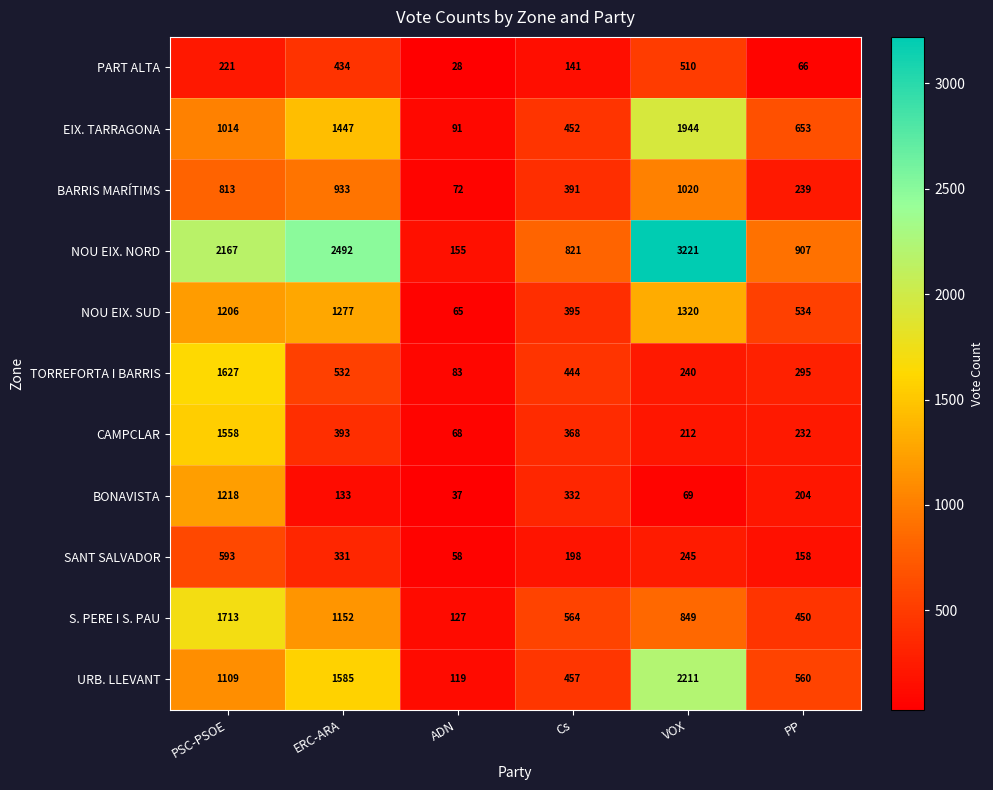

What is the highest value of the EIX. TARRAGONA series?

1944